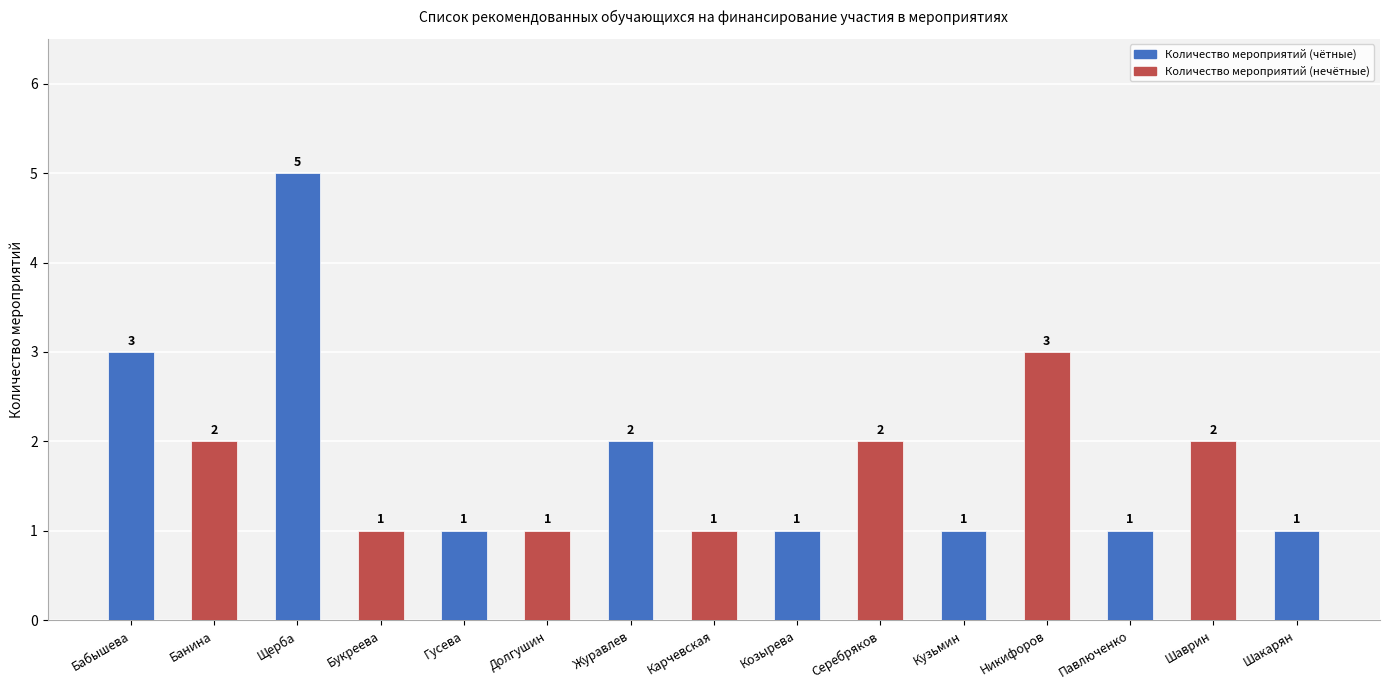

Which has a higher value, Шаврин or Гусева?

Шаврин